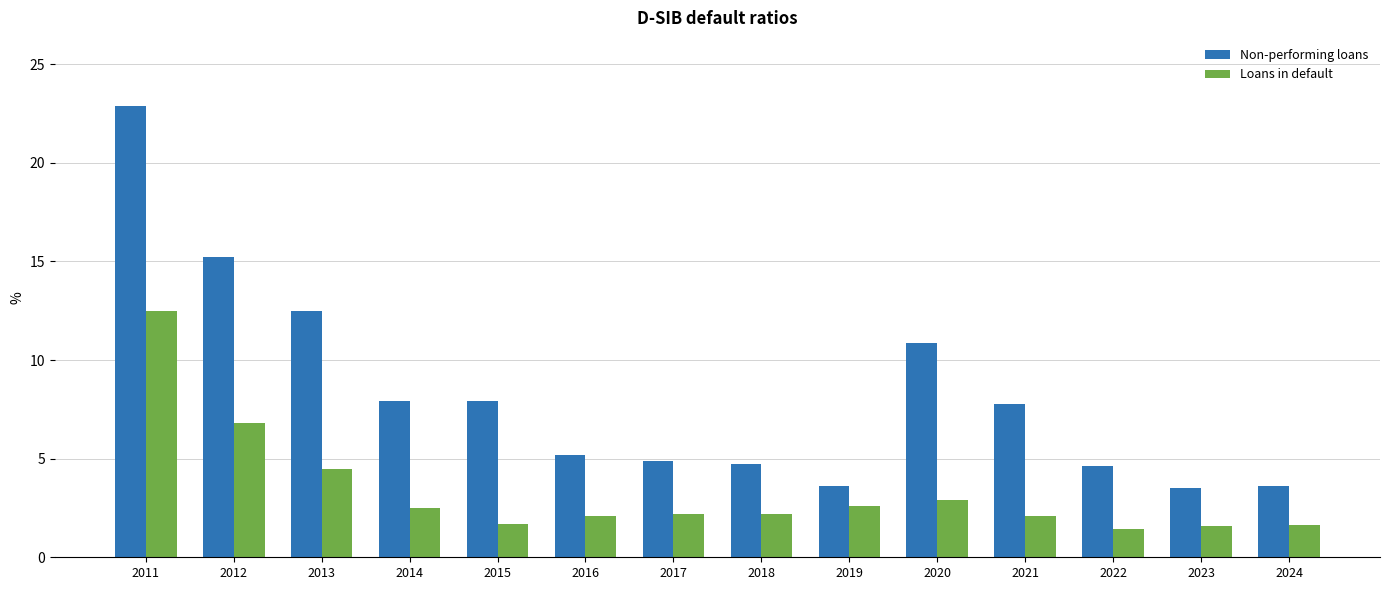

What is the approximate value of Non-performing loans at 2012?

15.2